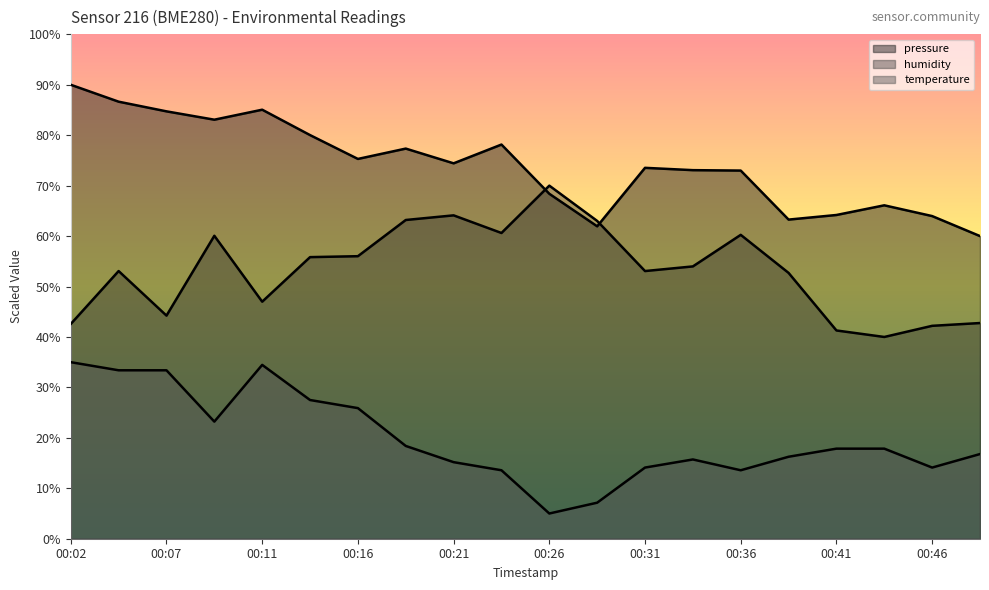

What is the difference between the highest and lowest values at 00:11?

50.6